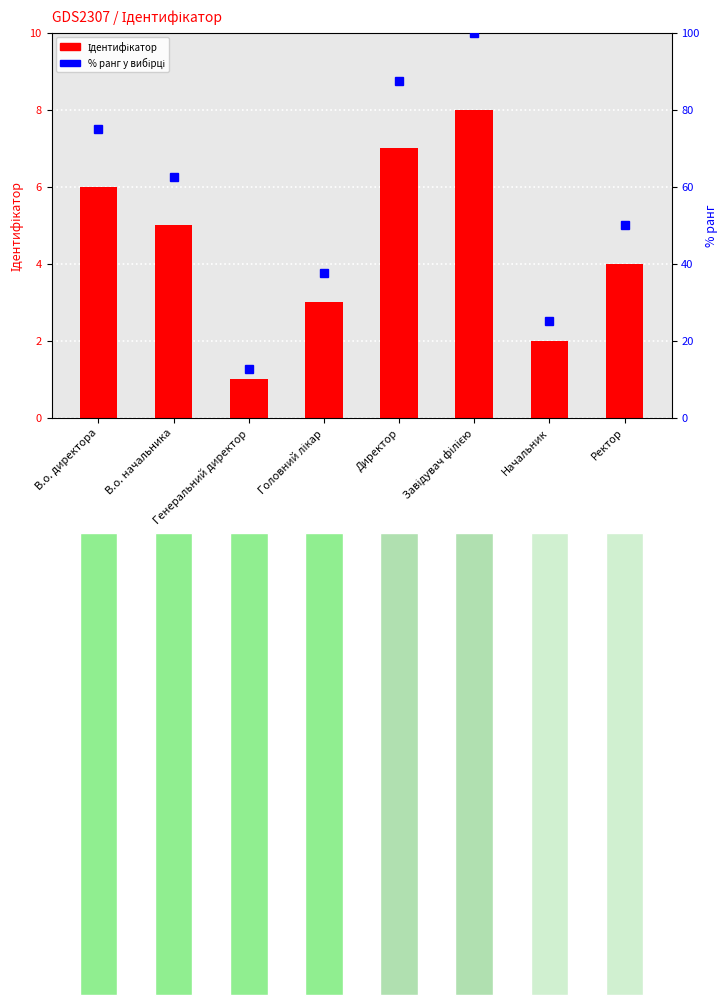

What position from the right is Ректор?

1